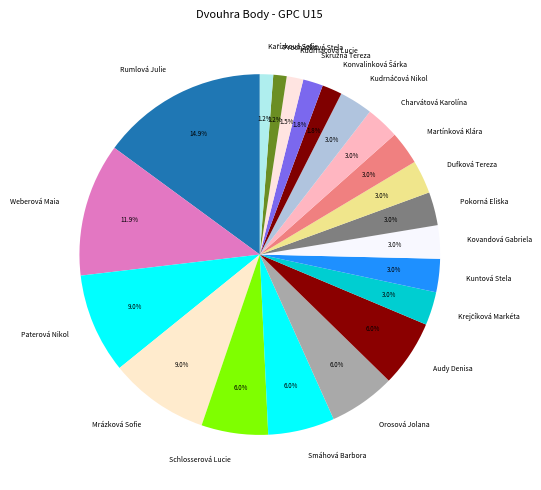

To the nearest percent, what portion does Martínková Klára represent?

3%